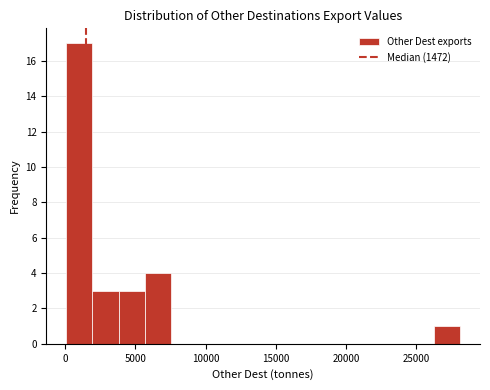

Read against the x-axis, roughly where is the centre of the tallest bar?

1000